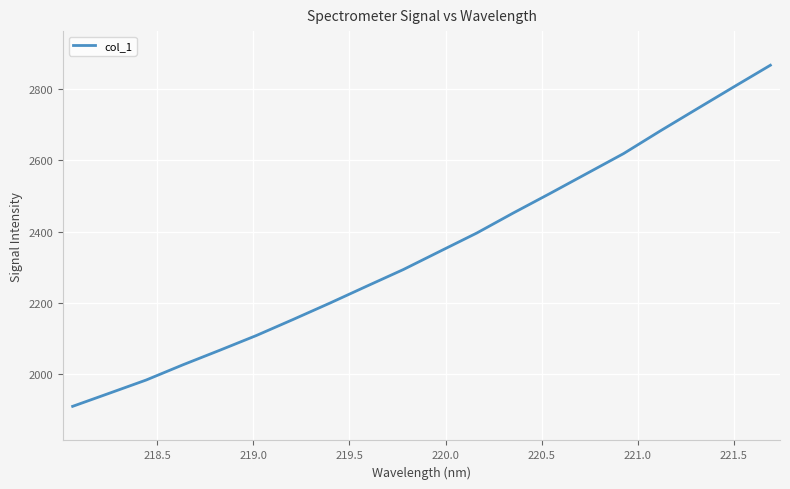

What is the maximum value shown in the chart?

2867.4